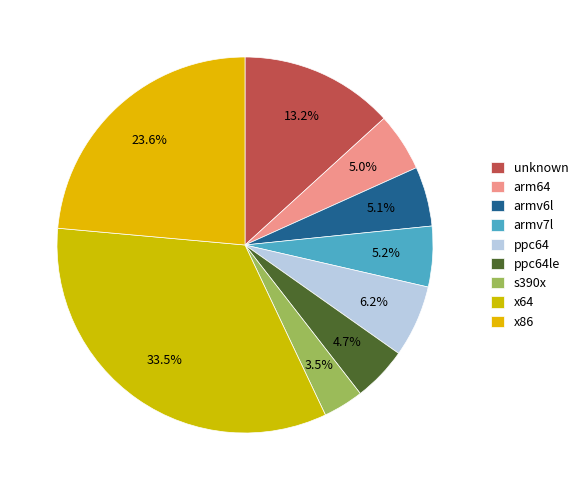

Which slice is the smallest?

s390x